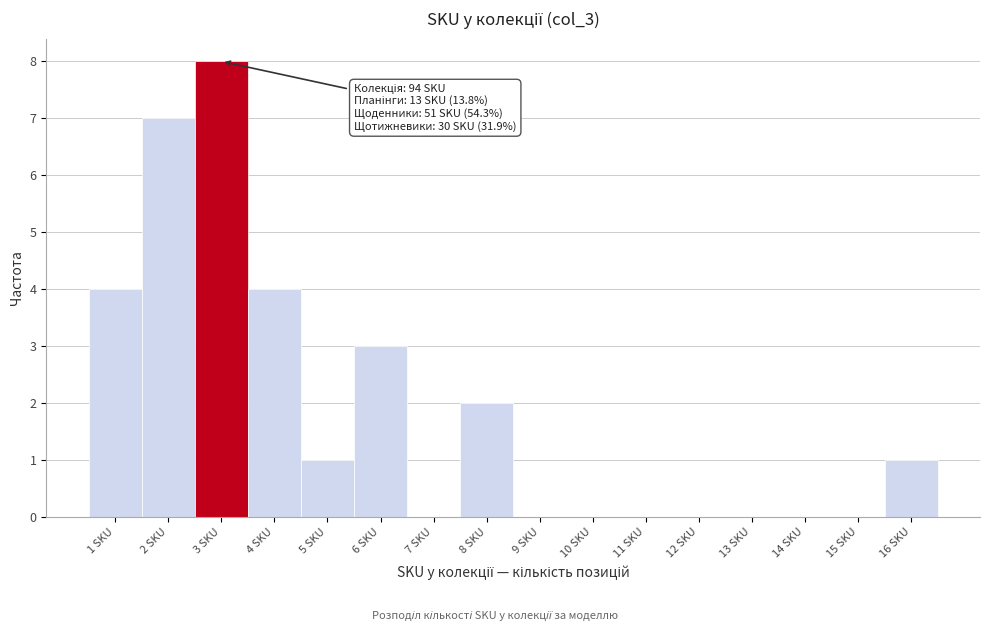

Reading left to right, extract all data points from this chart.

1 SKU=4	2 SKU=7	3 SKU=8	4 SKU=4	5 SKU=1	6 SKU=3	7 SKU=0	8 SKU=2	9 SKU=0	10 SKU=0	11 SKU=0	12 SKU=0	13 SKU=0	14 SKU=0	15 SKU=0	16 SKU=1